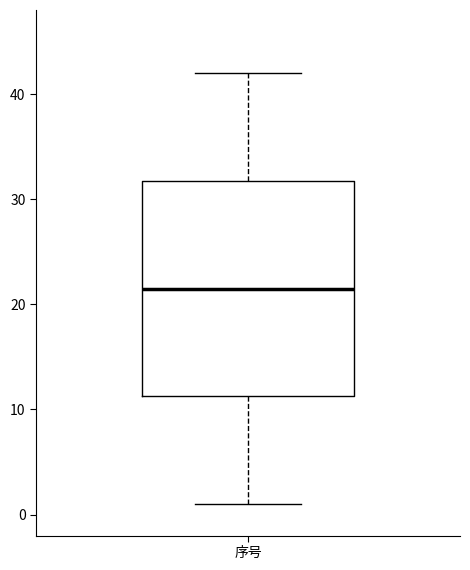

Where does the lower whisker of the box for 序号 end on the y-axis? The values are not printed on the chart, so give them approximately, as read against the axis.

1